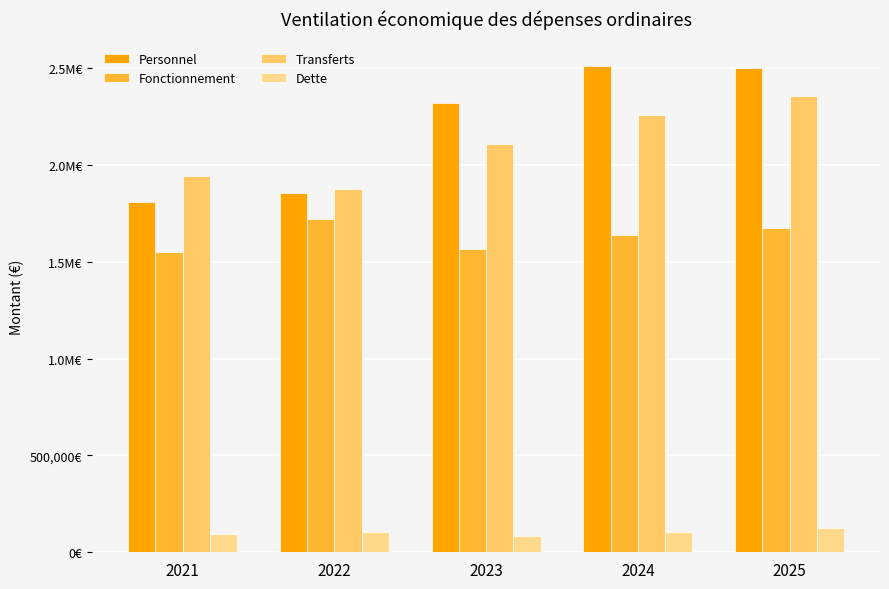

At which label is Dette closest to 104539?

2024